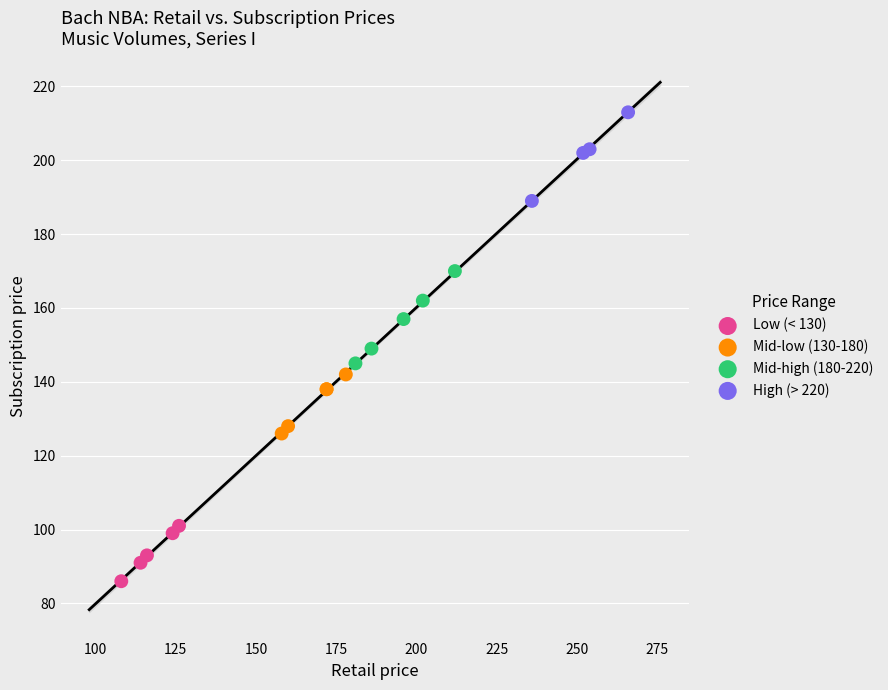

Which series reaches the minimum Y coordinate?

Low (< 130)